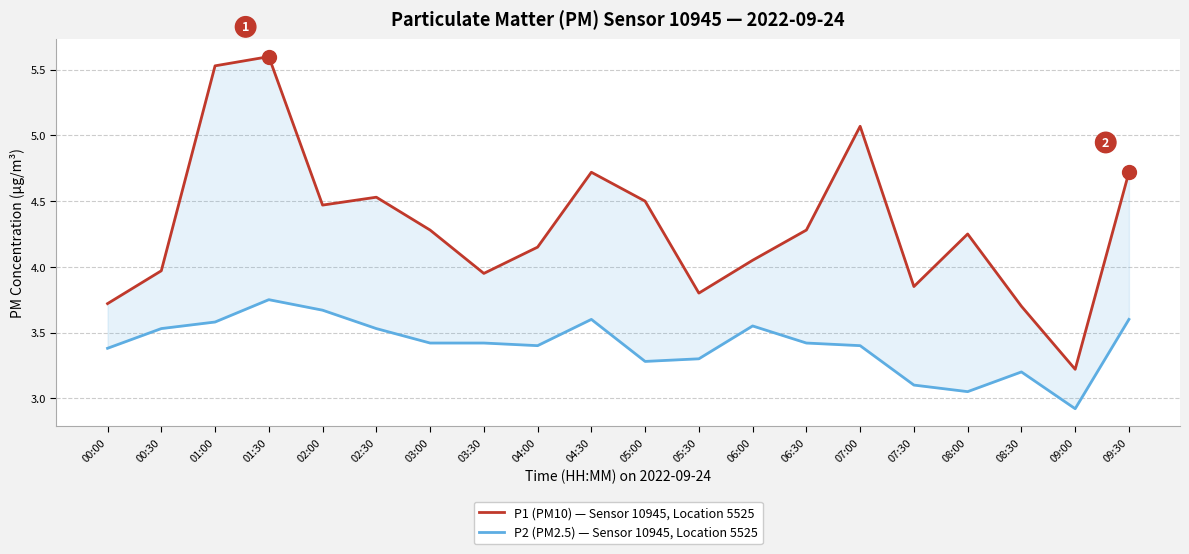

Rank the series by their average value, from lowest to highest.

P2 (PM2.5) — Sensor 10945, Location 5525, P1 (PM10) — Sensor 10945, Location 5525